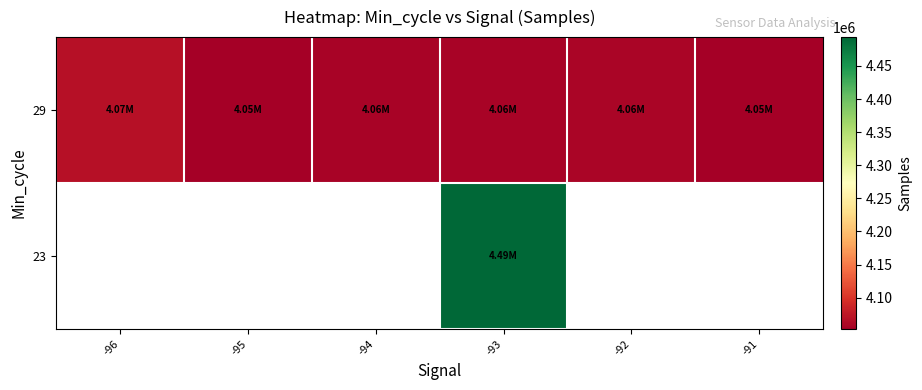

List the series in order of their overall mean, highest first.

23, 29